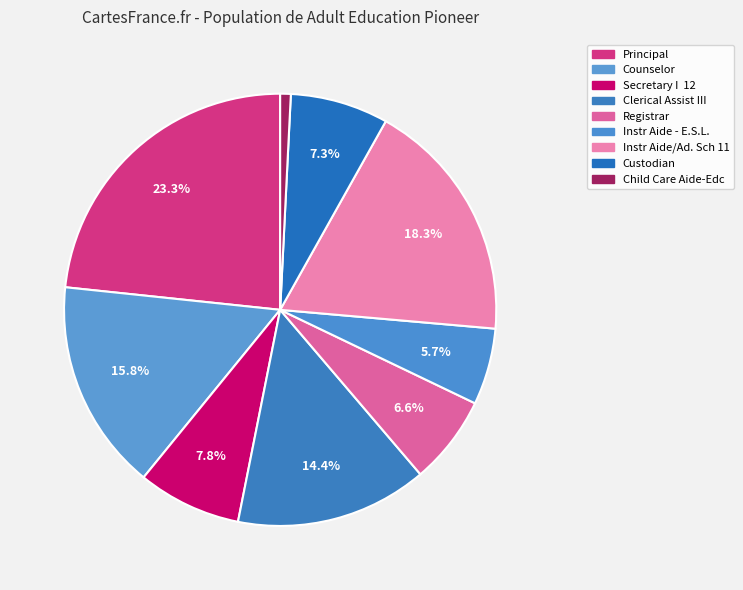

What percentage is NOT represented by Clerical Assist III?

85.6%